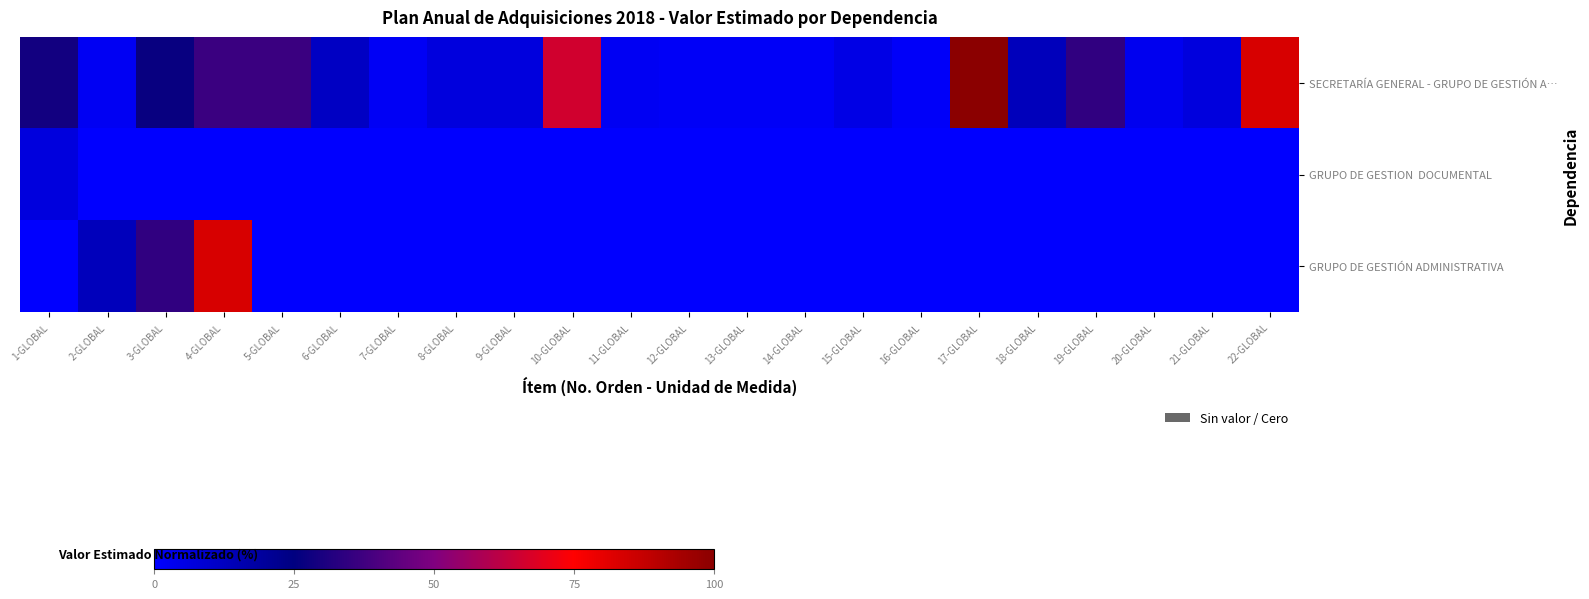

How many series are shown in this chart?

3